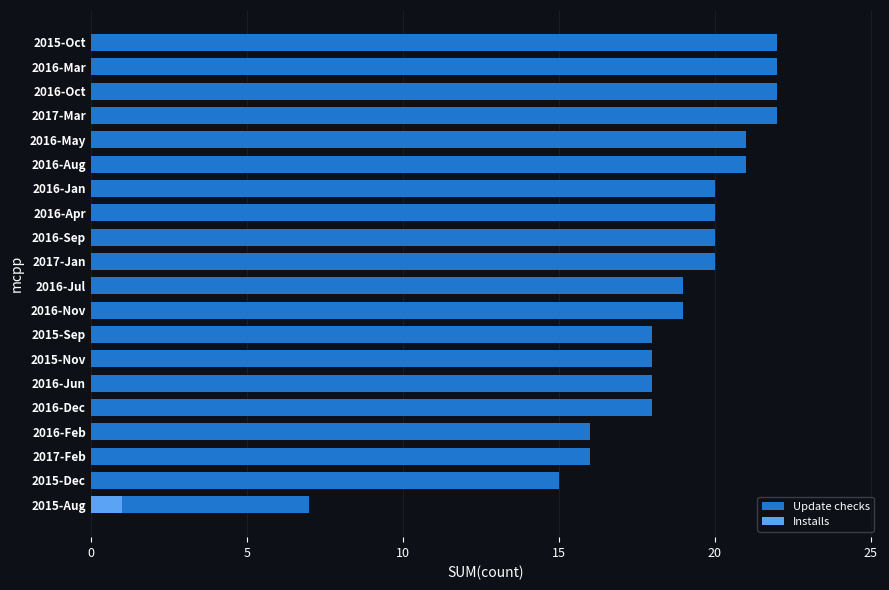

The Installs series shows 0 at 2016-Mar. True or false?

False